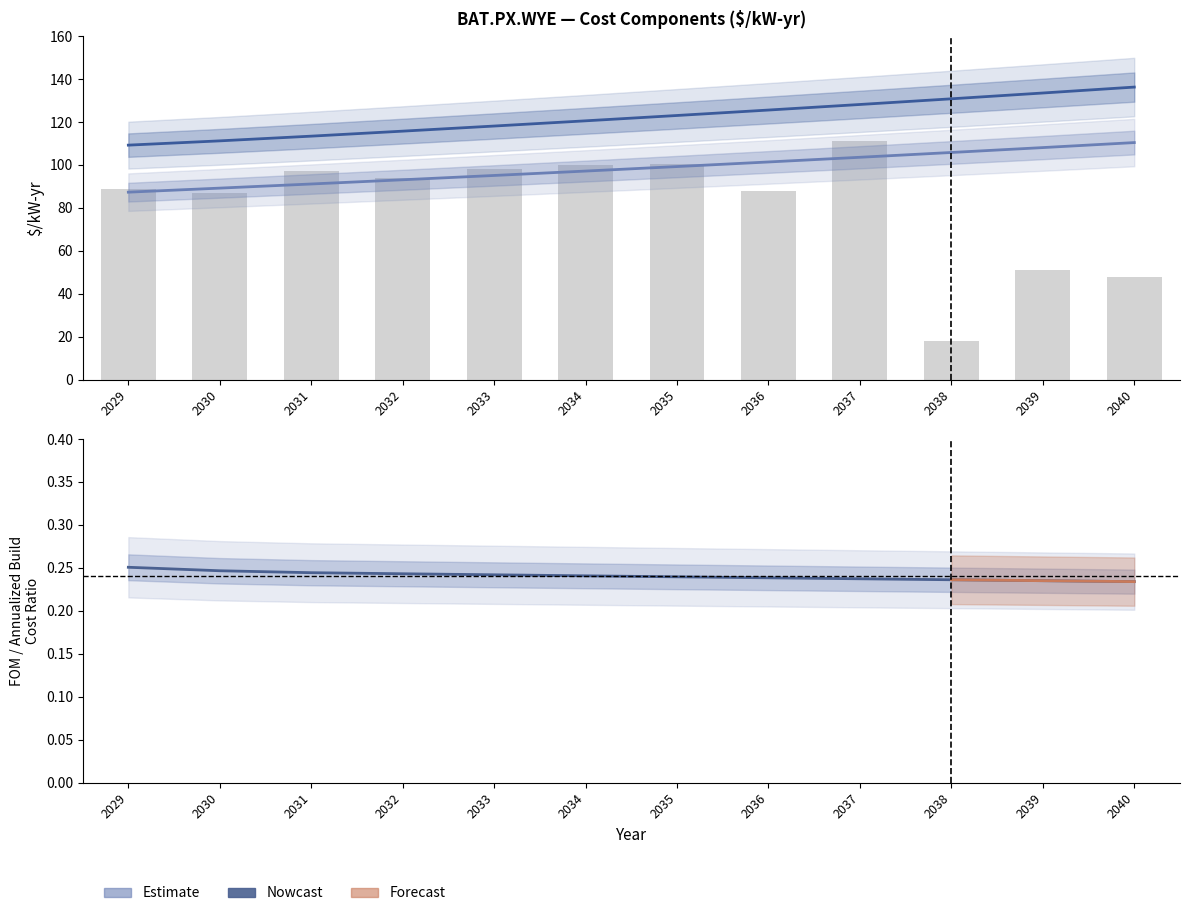

What is the maximum value shown in the chart?

136.2